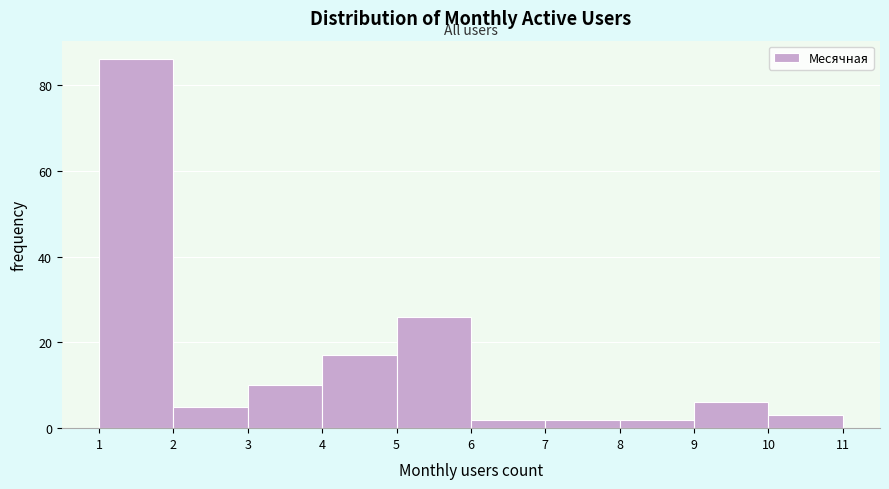

What is the height of the bar covering 5 to 6 on the x-axis? The values are not printed on the chart, so give them approximately, as read against the axis.

26